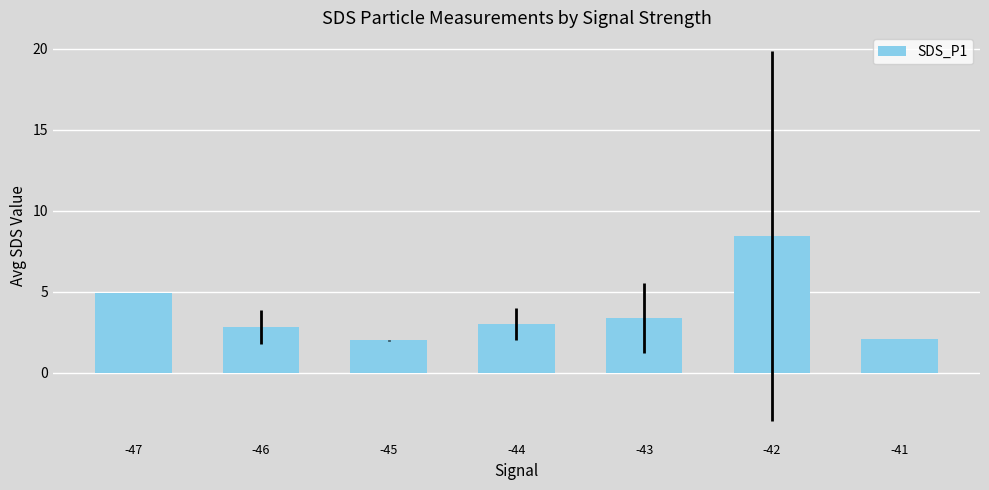

Is it true that the value at -45 is 1.0?

False